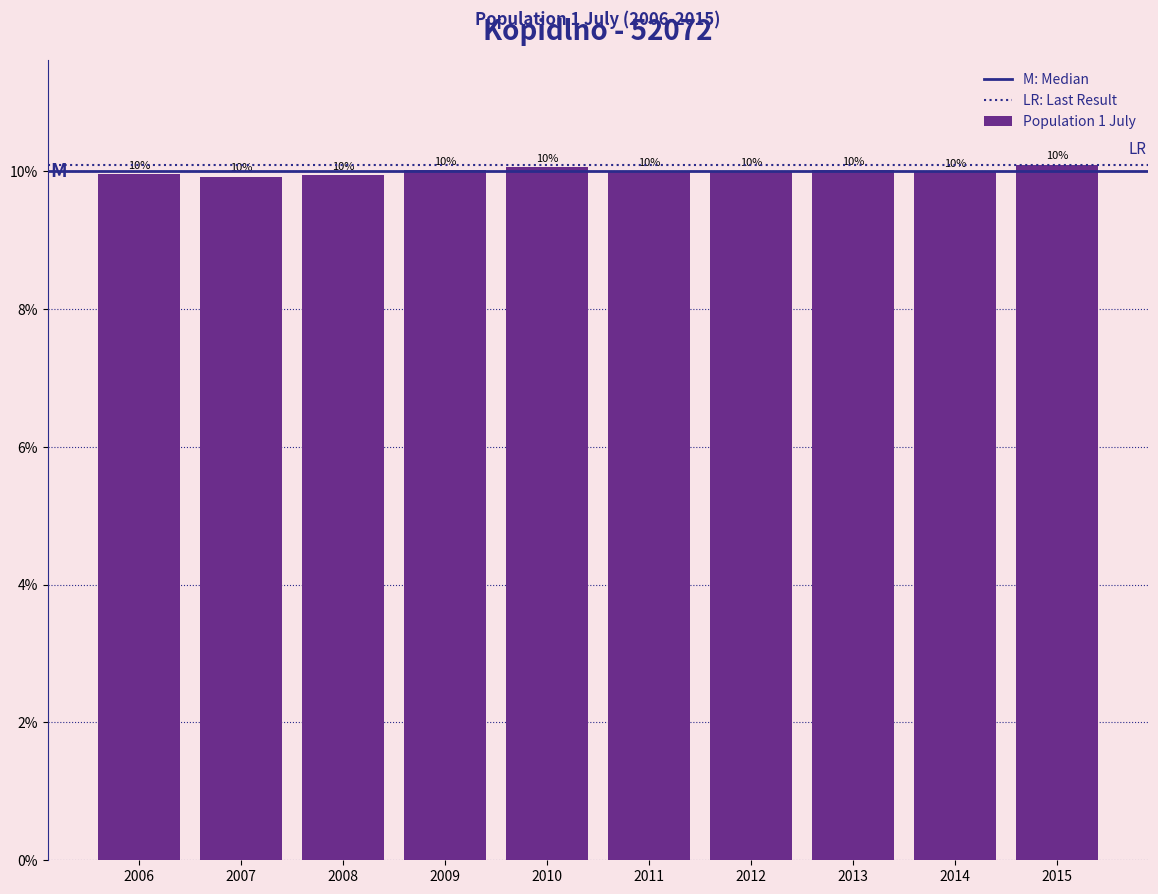

True or false: the data shows 10.0 at 2011.

True